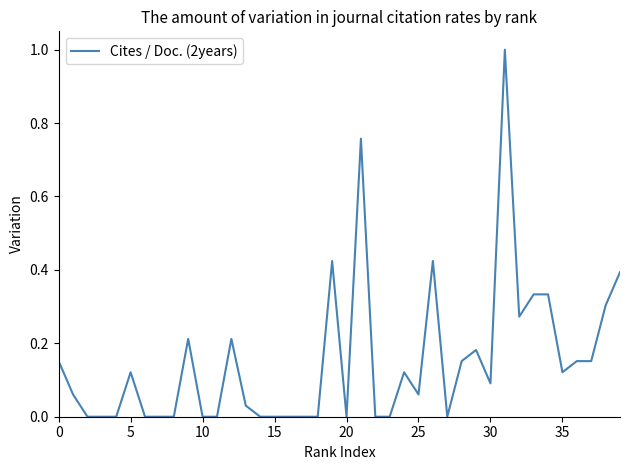

What is the maximum value shown in the chart?

1.0